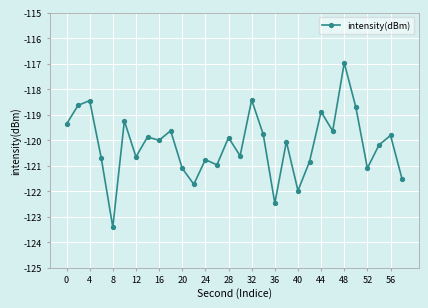

What is the minimum value shown in the chart?

-123.4